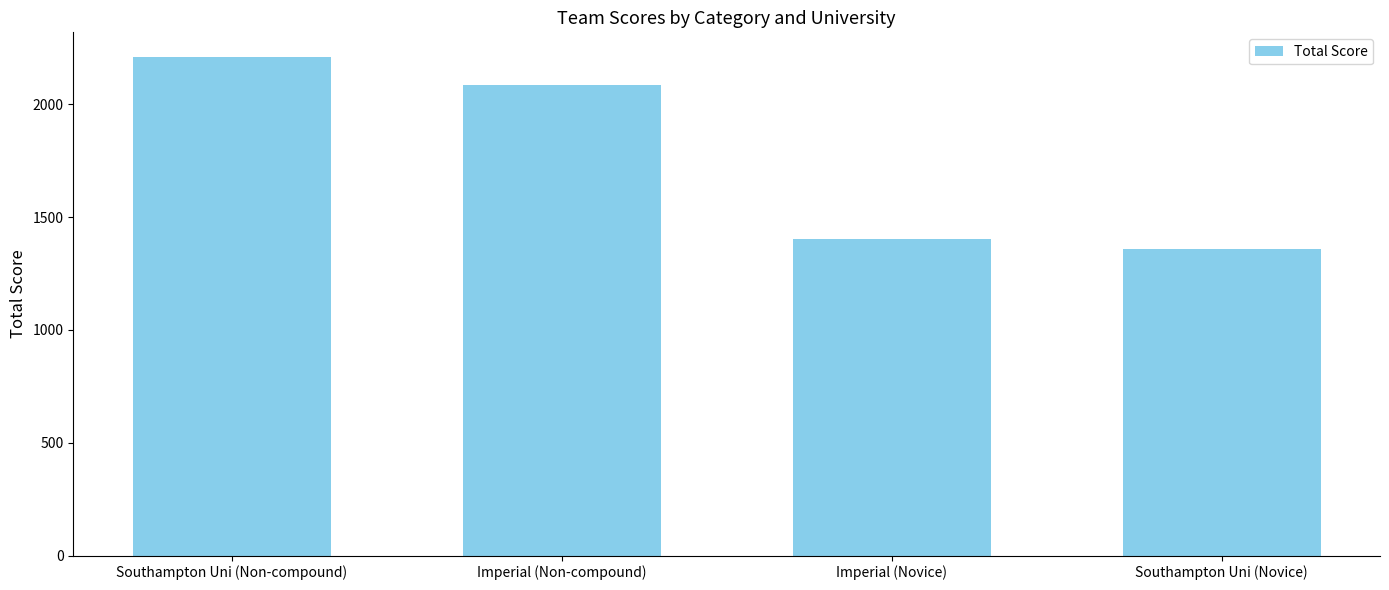

What is the sum of the values at Imperial (Novice) and Imperial (Non-compound)?

3486